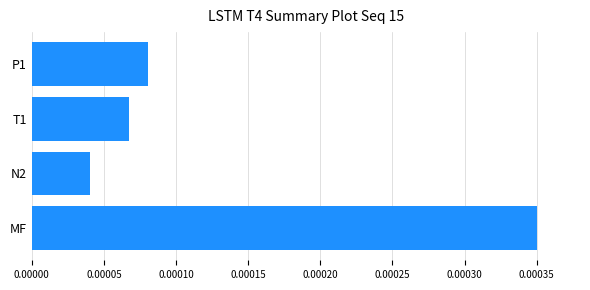

List the labels in order of value, largest first.

MF, P1, T1, N2